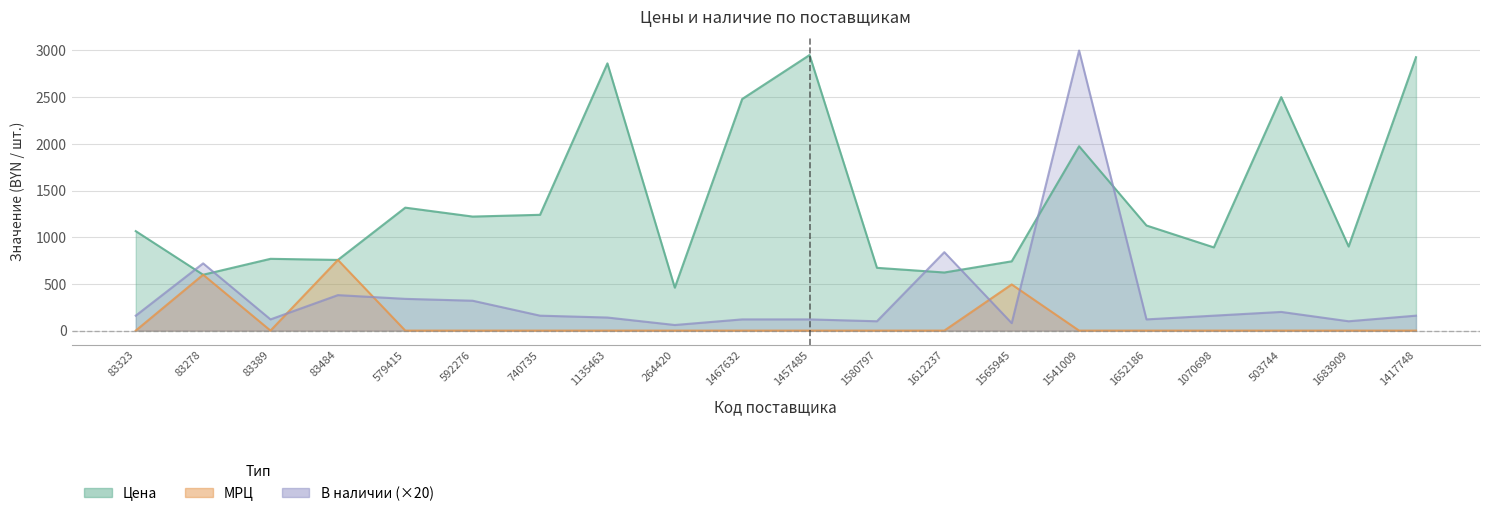

True or false: МРЦ and Цена cross at least once.

False